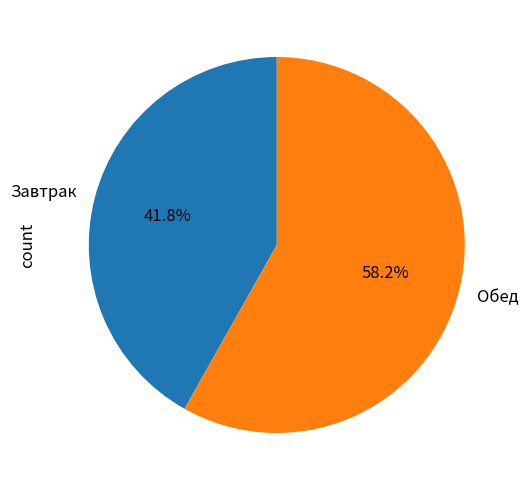

Which slice is the smallest?

Завтрак